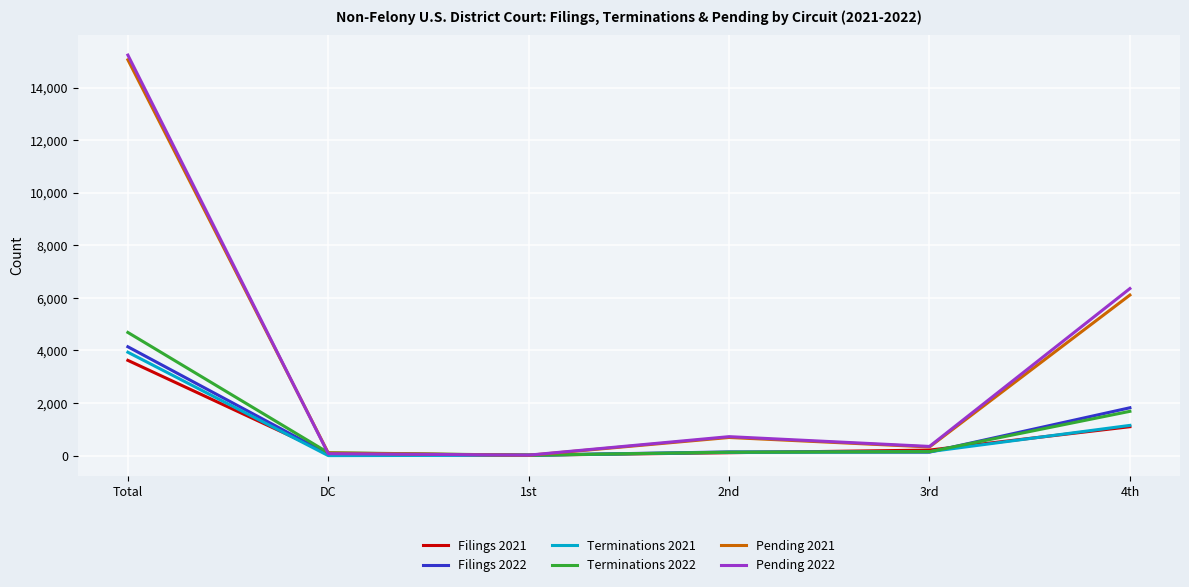

Which category has the highest value across all series?

Total